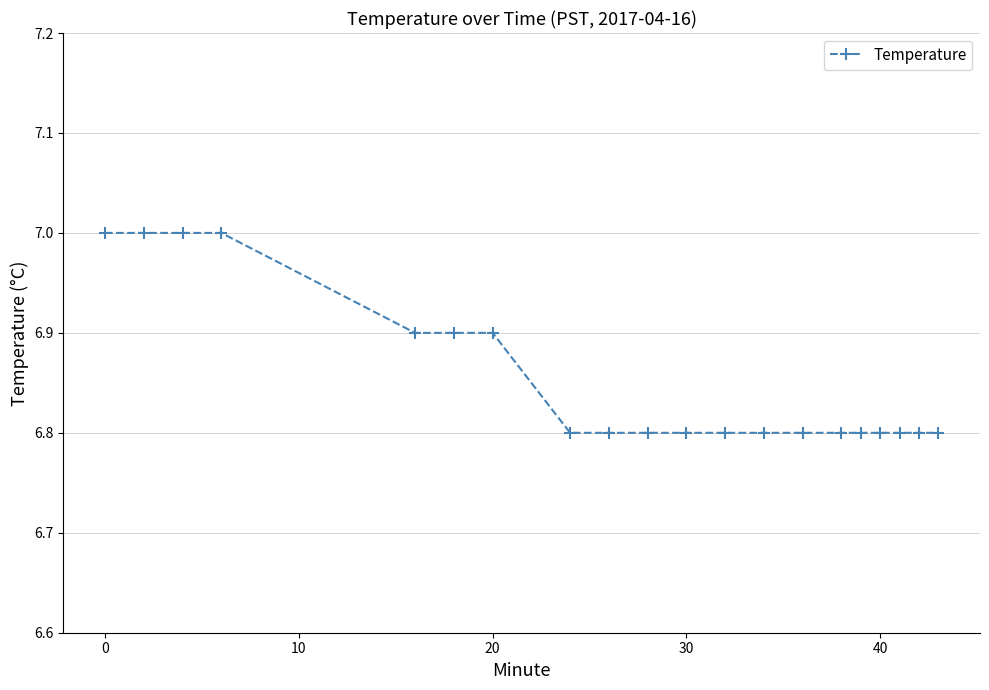

What is the sum of all values?

137.1